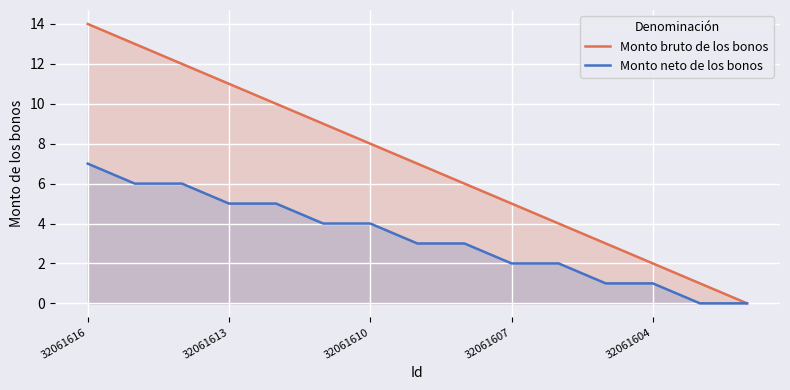

Reading left to right, extract all data points from this chart.

Monto bruto de los bonos: 14	13	12	11	10	9	8	7	6	5	4	3	2	1	0
Monto neto de los bonos: 7	6	6	5	5	4	4	3	3	2	2	1	1	0	0